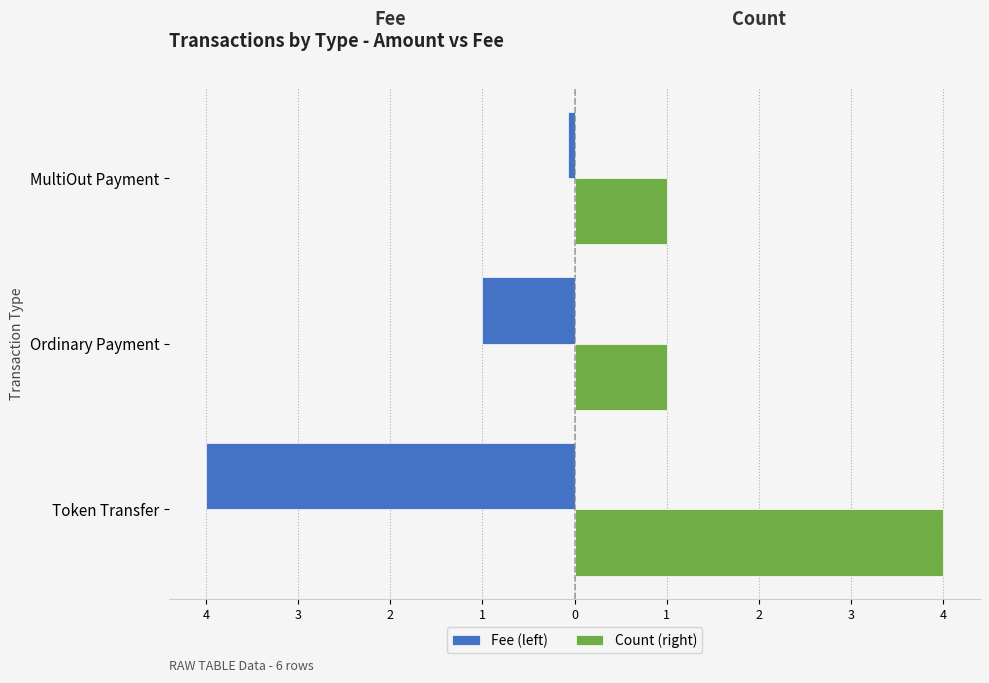

What are all the series names shown in the legend?

Fee (left), Count (right)